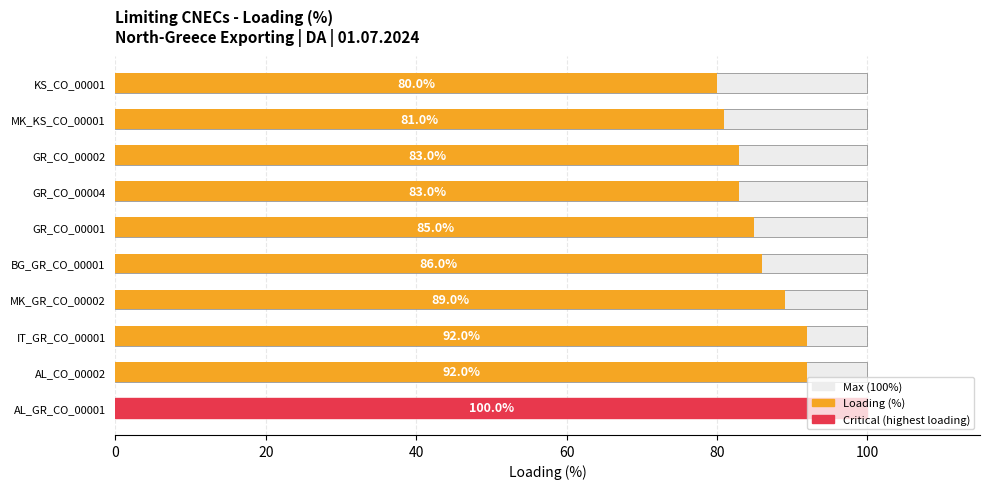

What is the difference between the maximum and minimum values in the Loading (%) series?

20.0